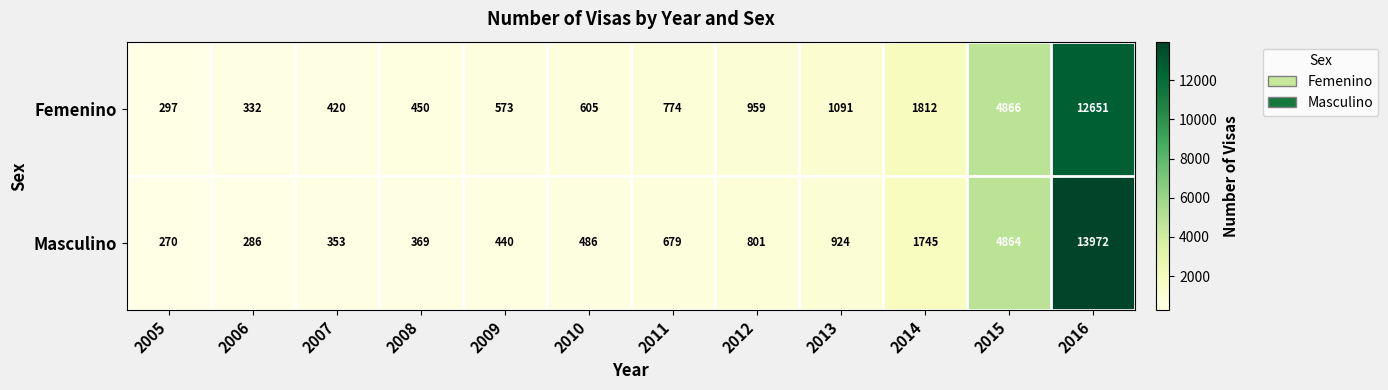

At which label does Masculino reach its peak?

2016